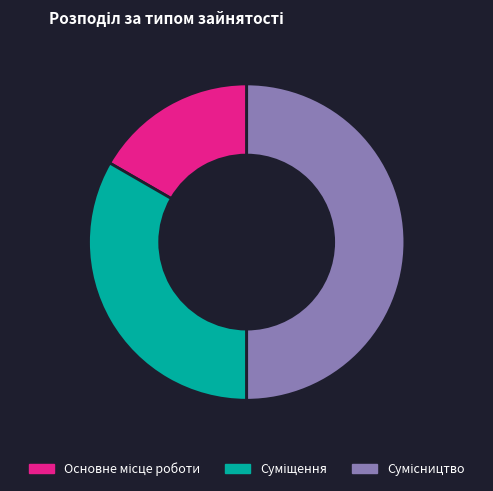

Count the number of slices in the pie.

3